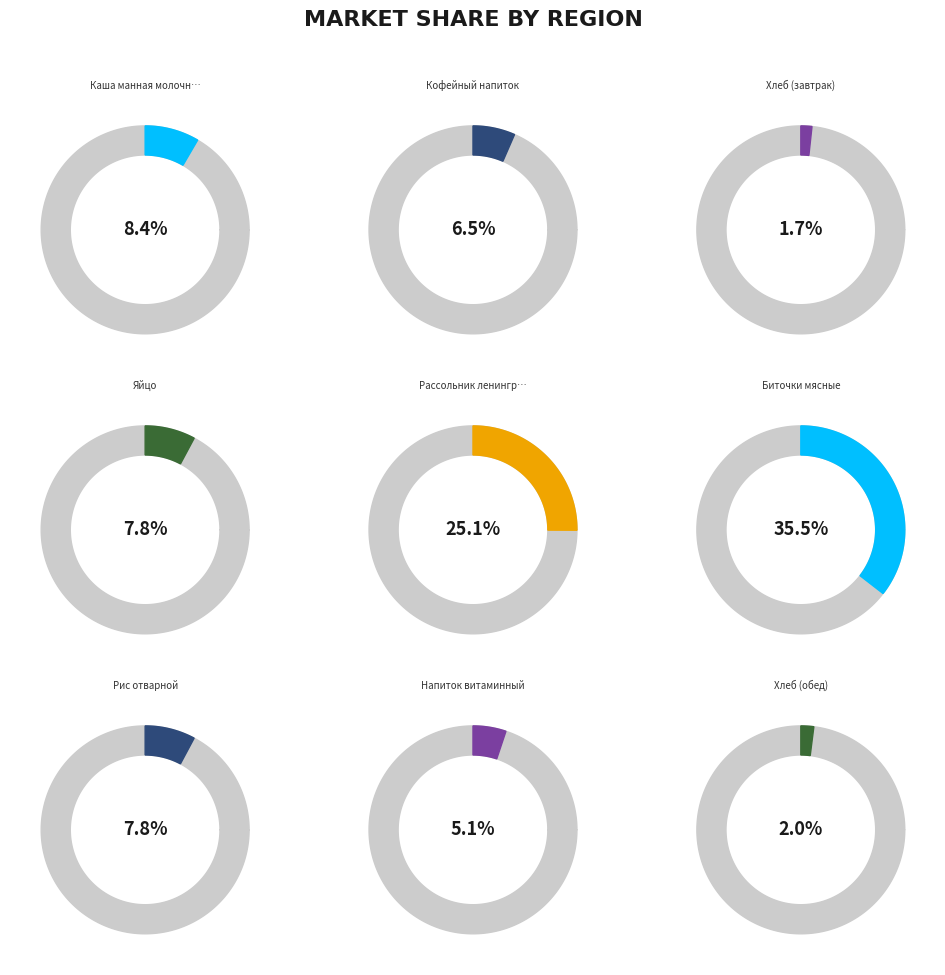

True or false: Кофейный напиток accounts for 1% of the total.

False